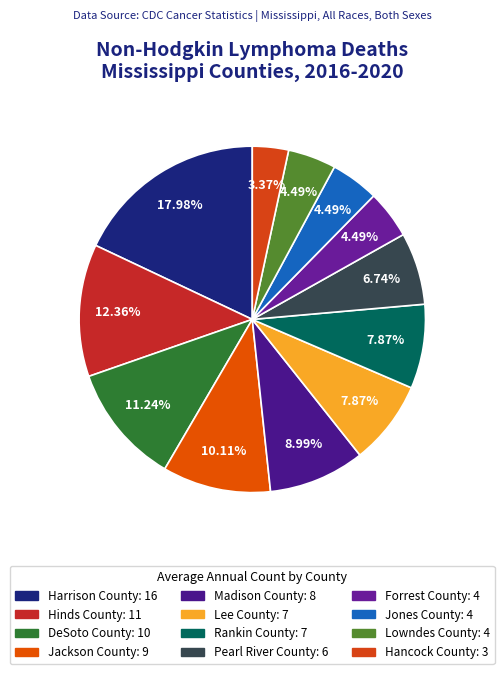

What portion of the pie excludes Jackson County?

89.9%